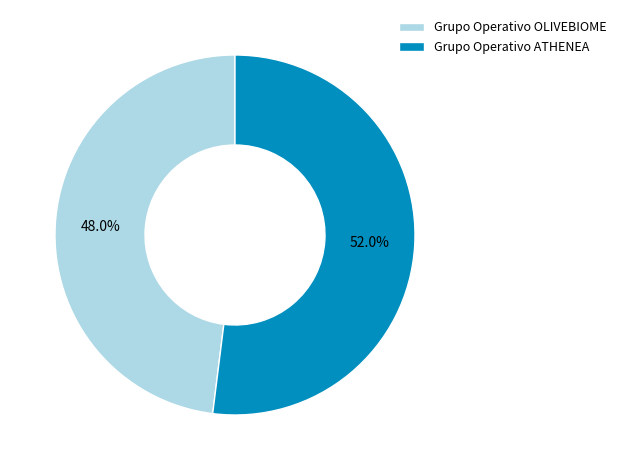

What is the largest slice in the pie chart?

Grupo Operativo ATHENEA